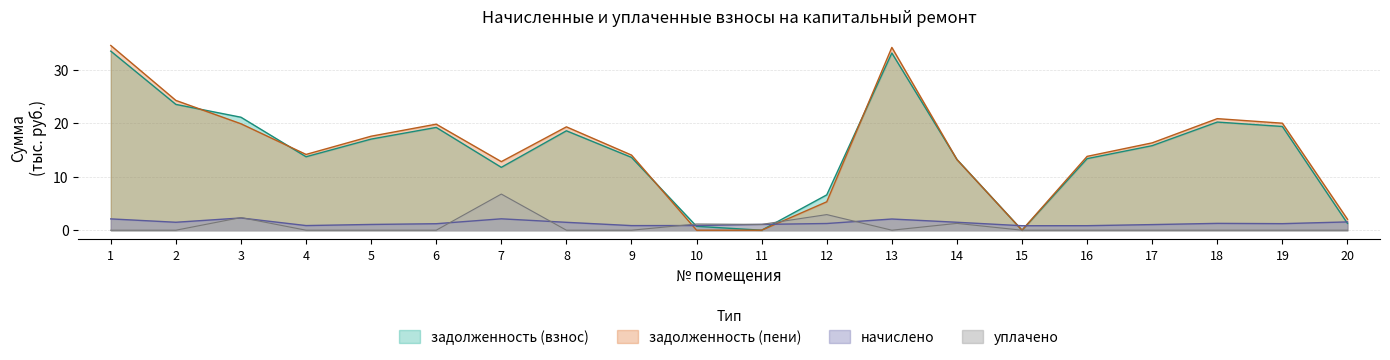

At how many categories does at least one series exceed 2?

17